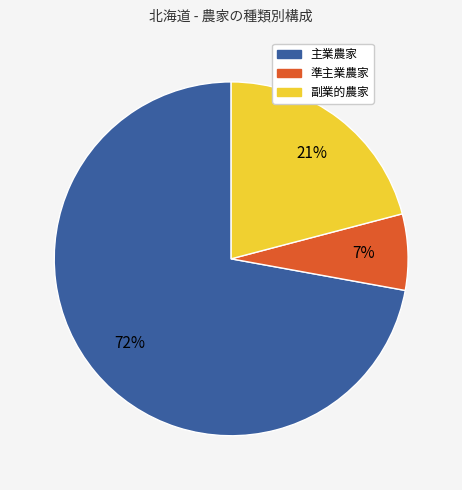

Is the sum of 副業的農家 and 主業農家 greater than half?

Yes